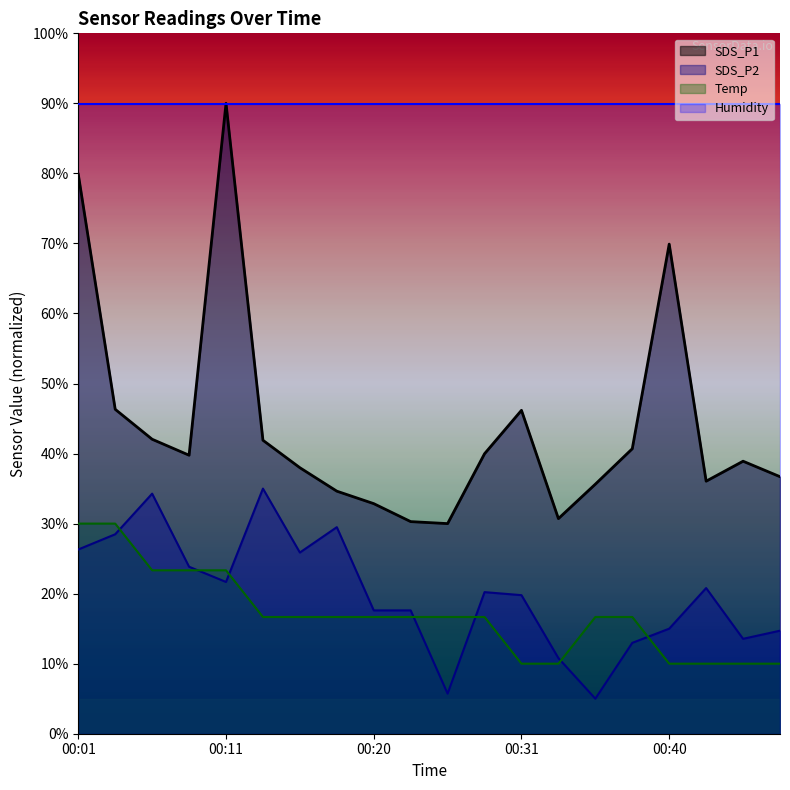

Read the Temp value at 00:28.

16.7